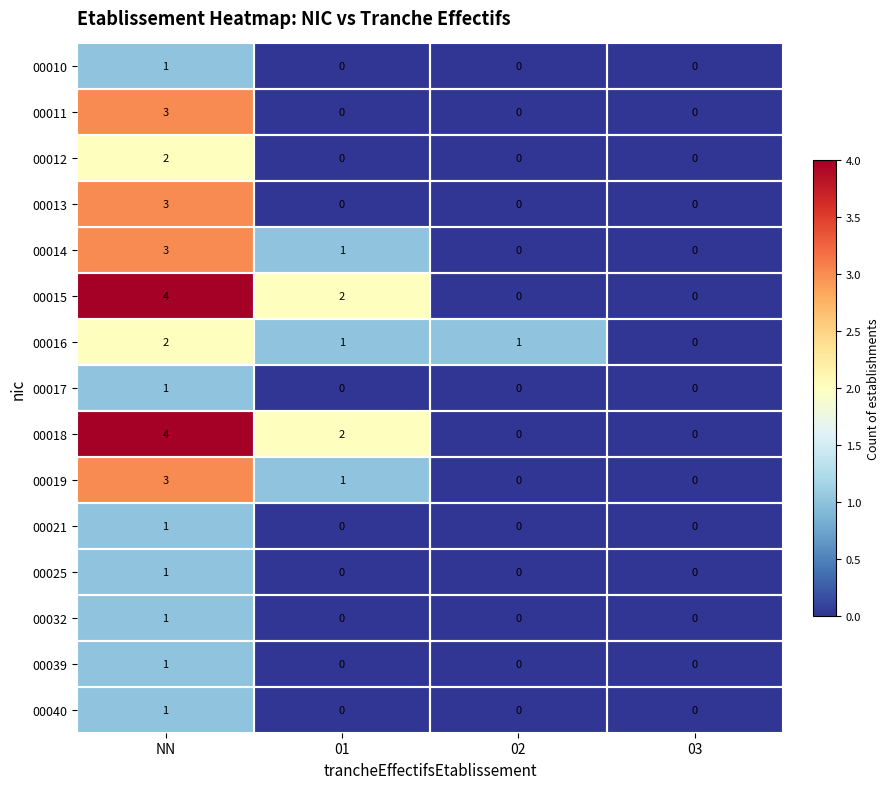

Where does the 00019 series first go above 1?

NN